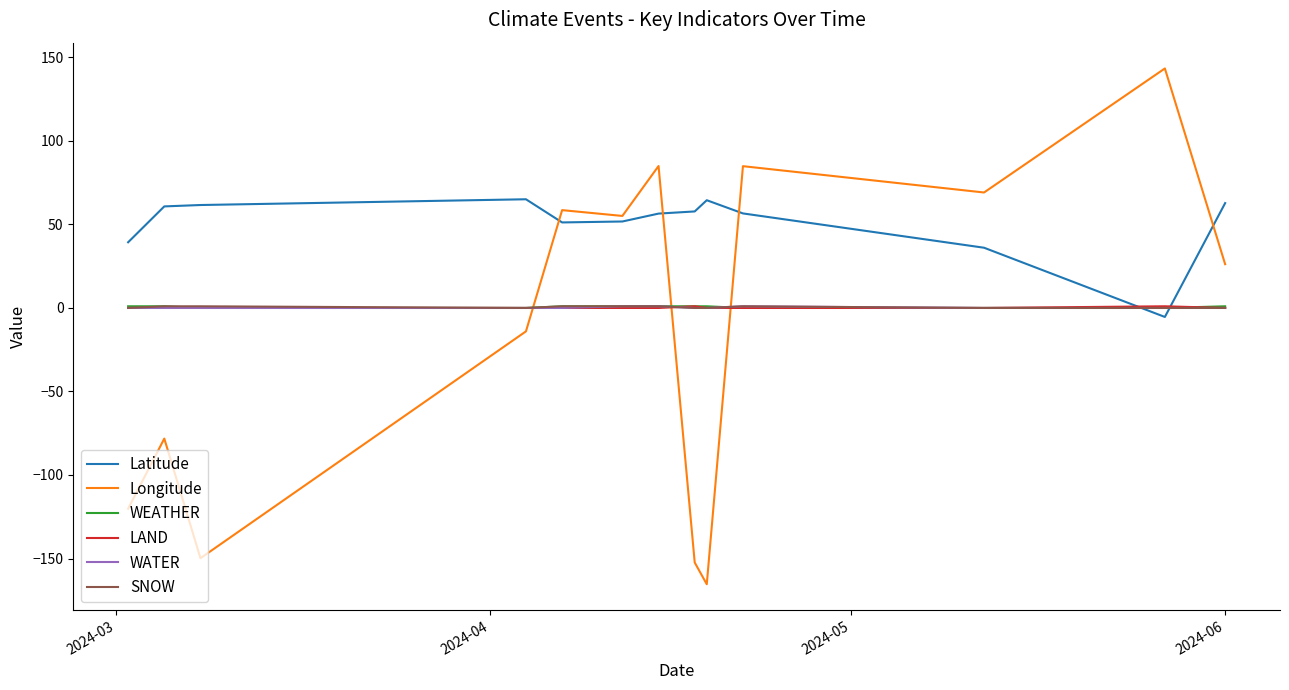

What is the minimum value shown in the chart?

-165.4